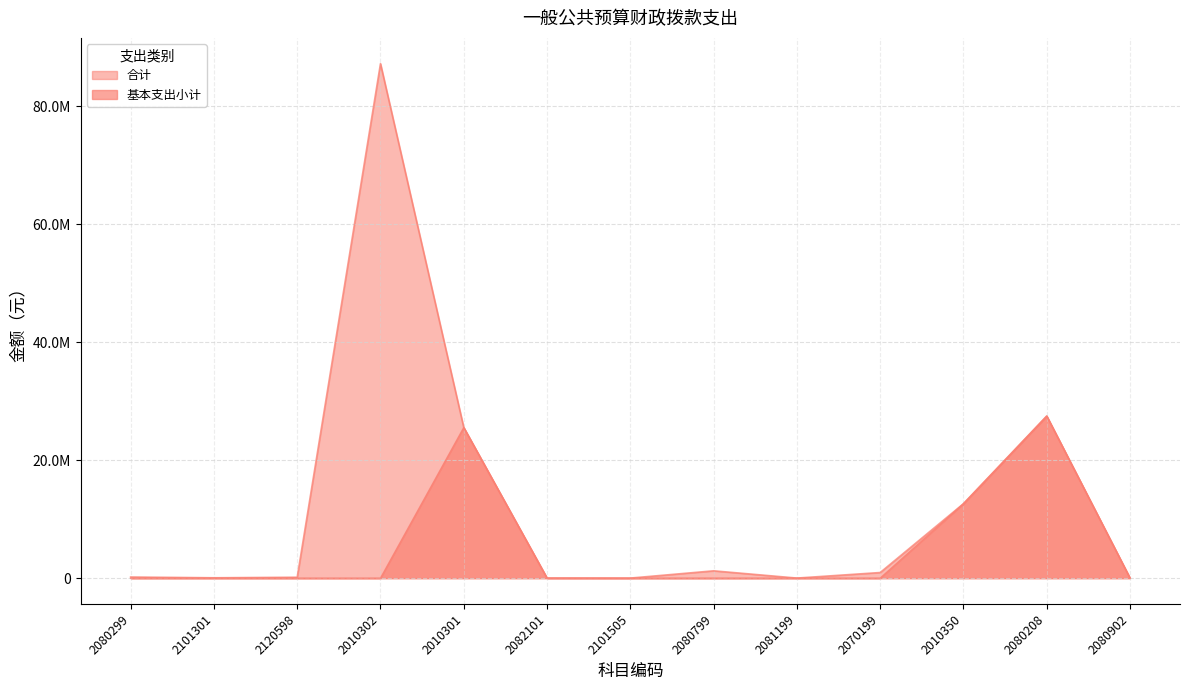

Reading left to right, transcribe all the data shown in this chart.

合计: 2080299=193400.0	2101301=62000.0	2120598=155730.0	2010302=87205158.0	2010301=25530476.8	2082101=30000.0	2101505=12500.0	2080799=1242200.0	2081199=14560.0	2070199=953500.0	2010350=12623262.1	2080208=27479468.7	2080902=34500.0
基本支出小计: 2080299=0.0	2101301=0.0	2120598=0.0	2010302=0.0	2010301=25530476.8	2082101=0.0	2101505=0.0	2080799=0.0	2081199=0.0	2070199=0.0	2010350=12623262.1	2080208=27479468.7	2080902=0.0